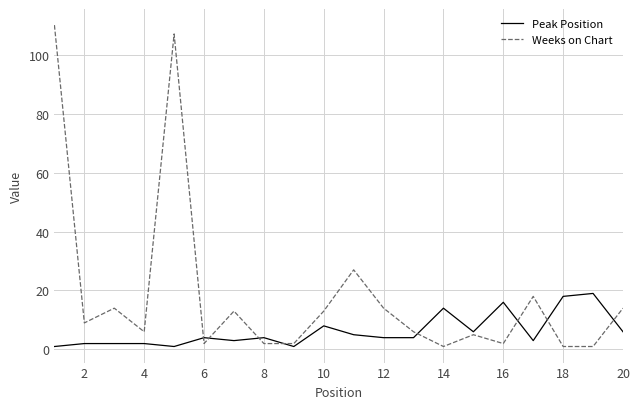

Which series has the largest total across all categories?

Weeks on Chart